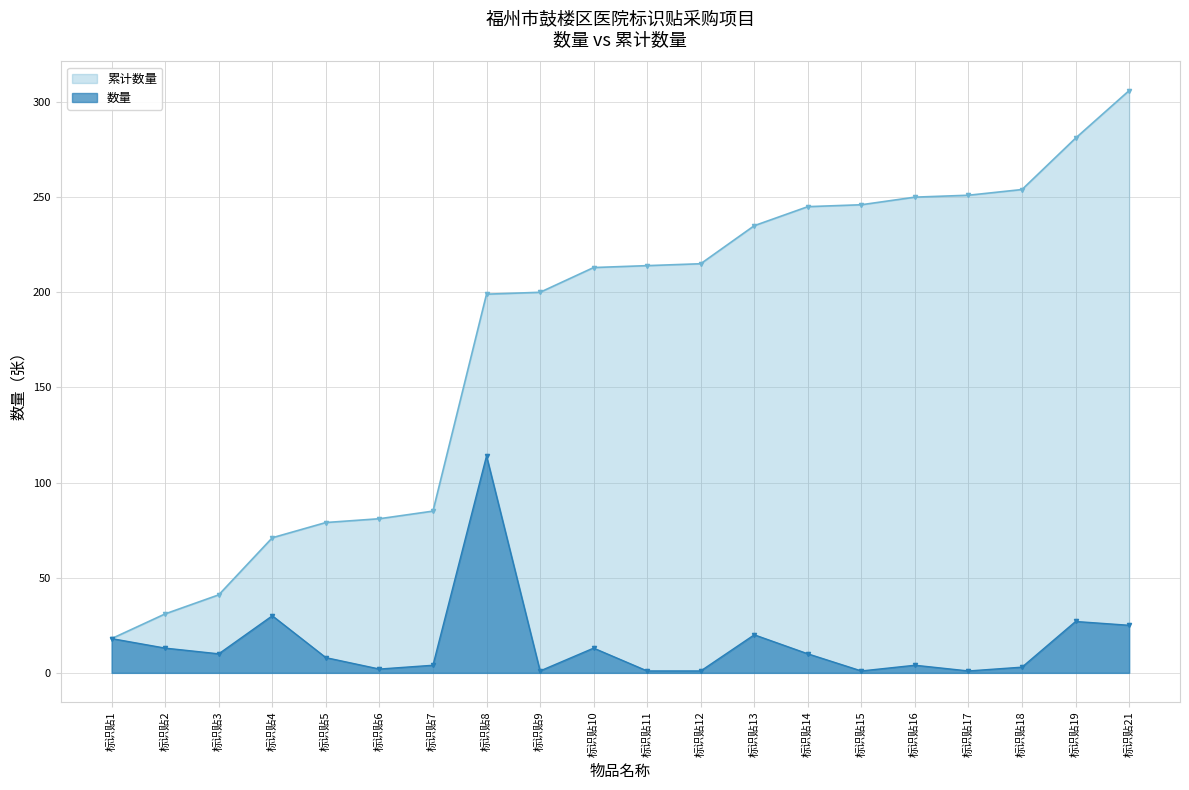

What is the value of the 数量 point at the 10th from the left?

13